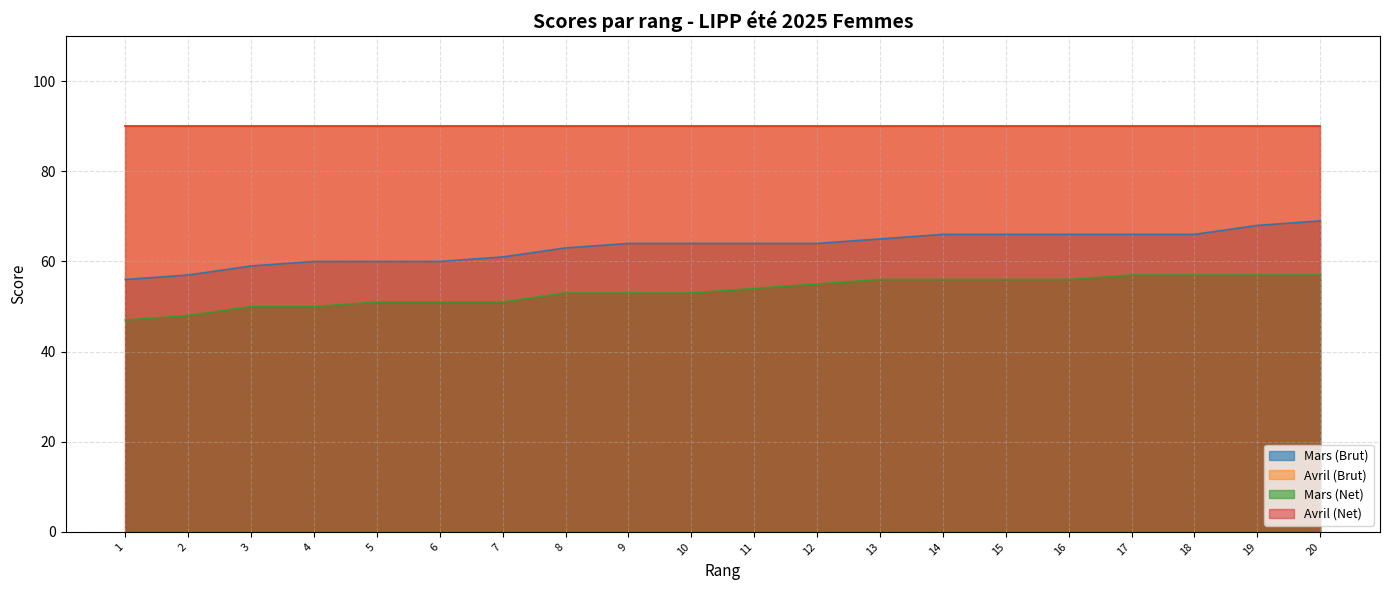

True or false: Mars (Net) has a value of 18 at 20.

False